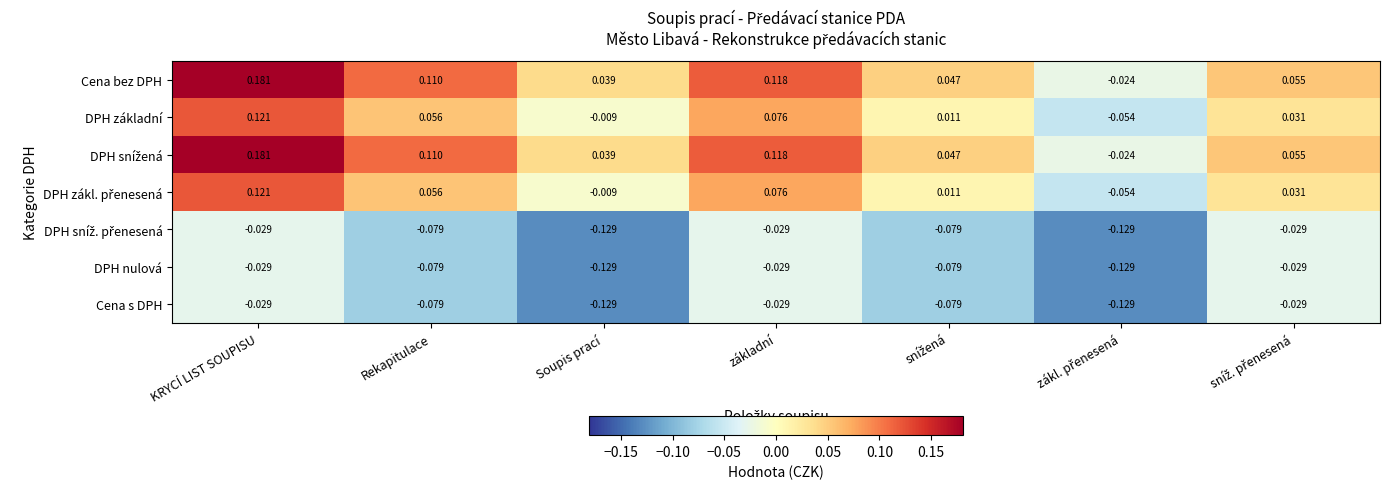

At which category is the sum across all series the highest?

KRYCÍ LIST SOUPISU